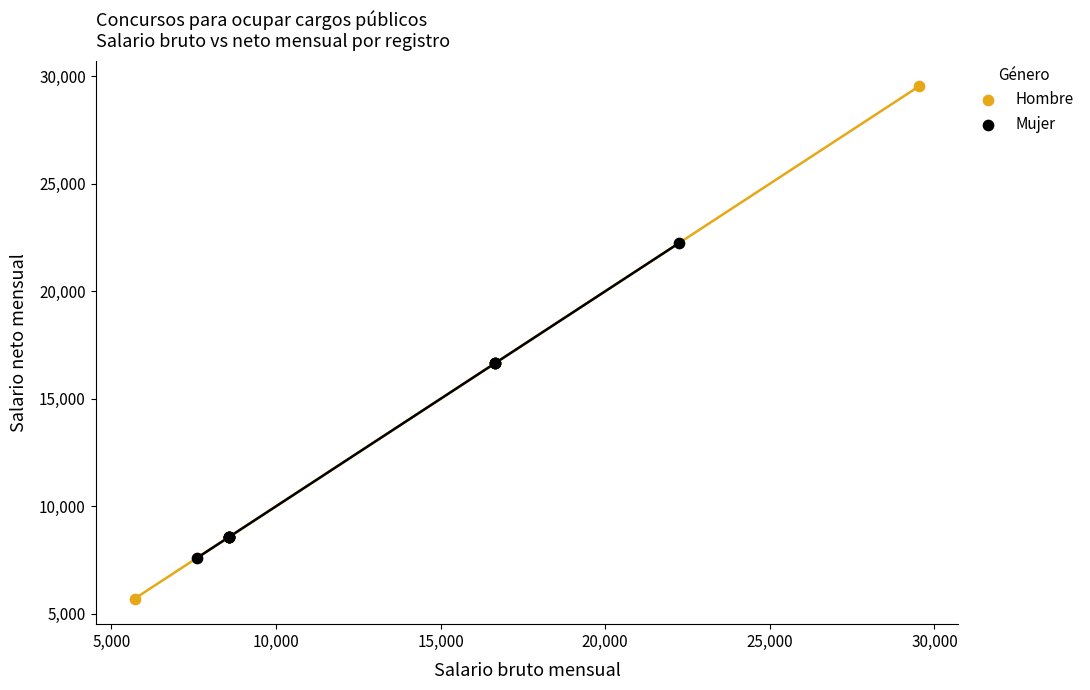

Which series has the largest Y range (max minus min)?

Hombre